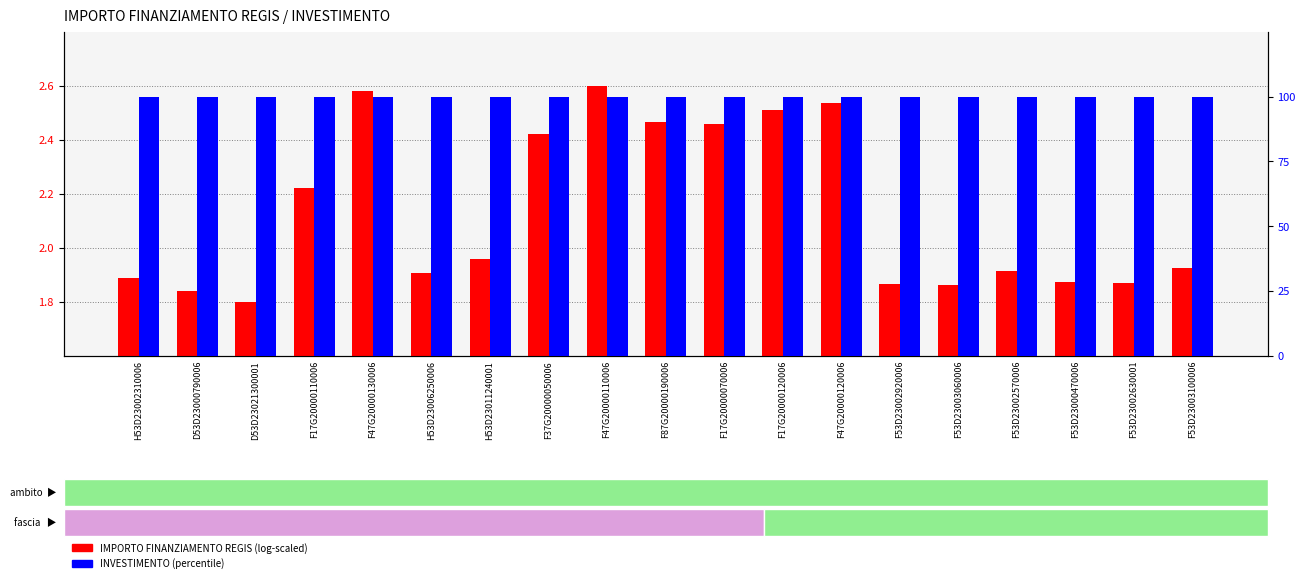

What is the label of the 13th bar from the left?

F47G20000120006